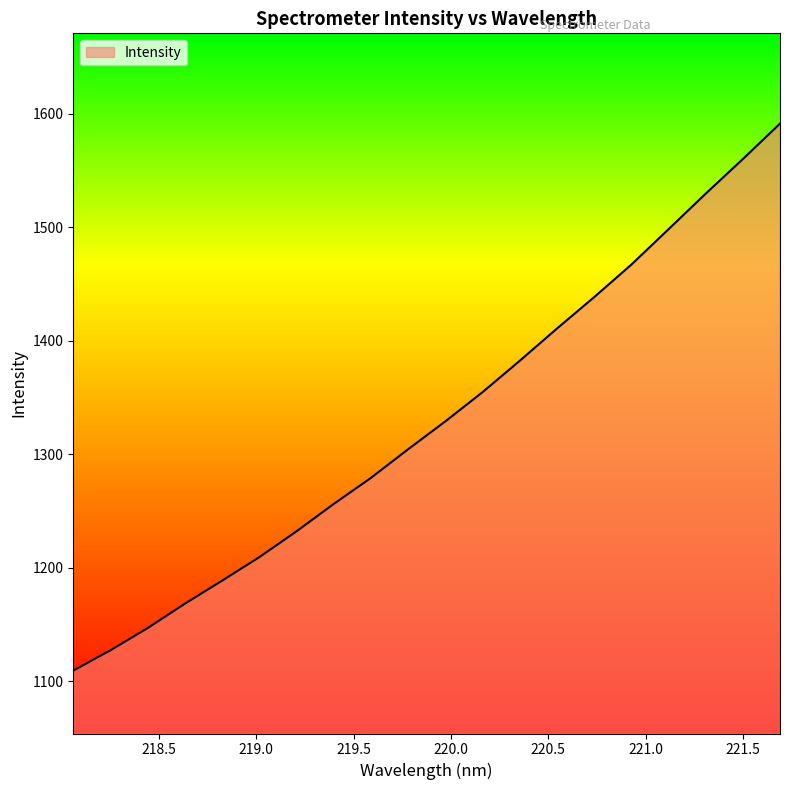

Reading left to right, transcribe all the data shown in this chart.

1109.3	1127.2	1146.8	1168.3	1188.6	1209.3	1232.1	1256.2	1279.2	1304.4	1329.0	1354.8	1382.4	1410.8	1438.5	1467.2	1498.4	1529.7	1560.3	1591.5